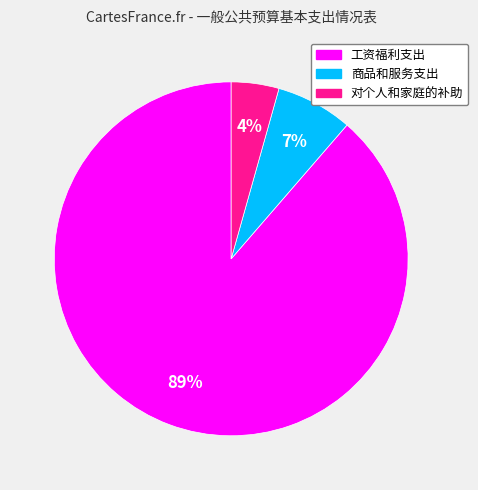

Which category has the biggest portion of the pie?

工资福利支出